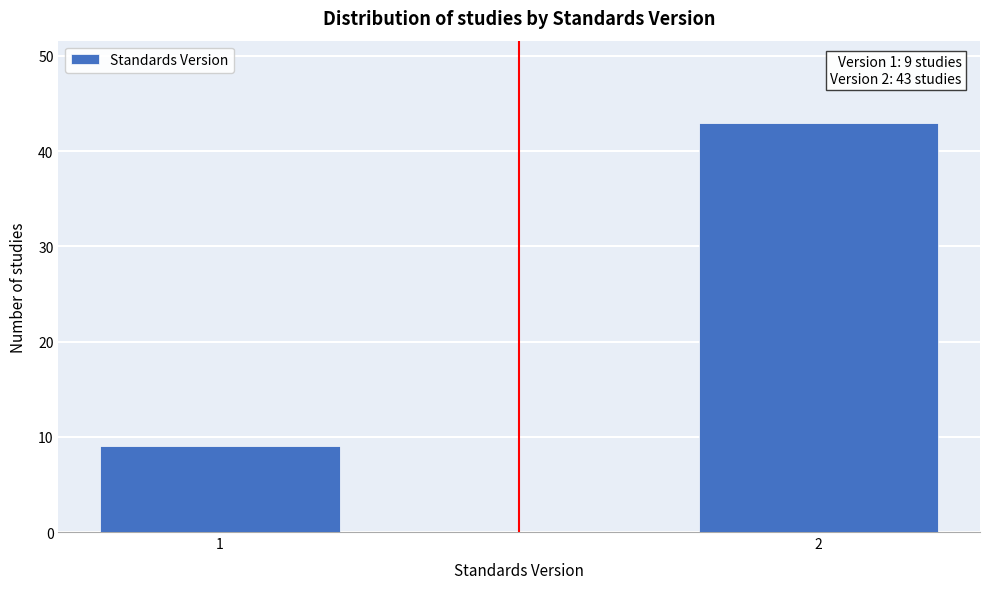

Reading left to right, list all the values displayed in this chart.

9	43